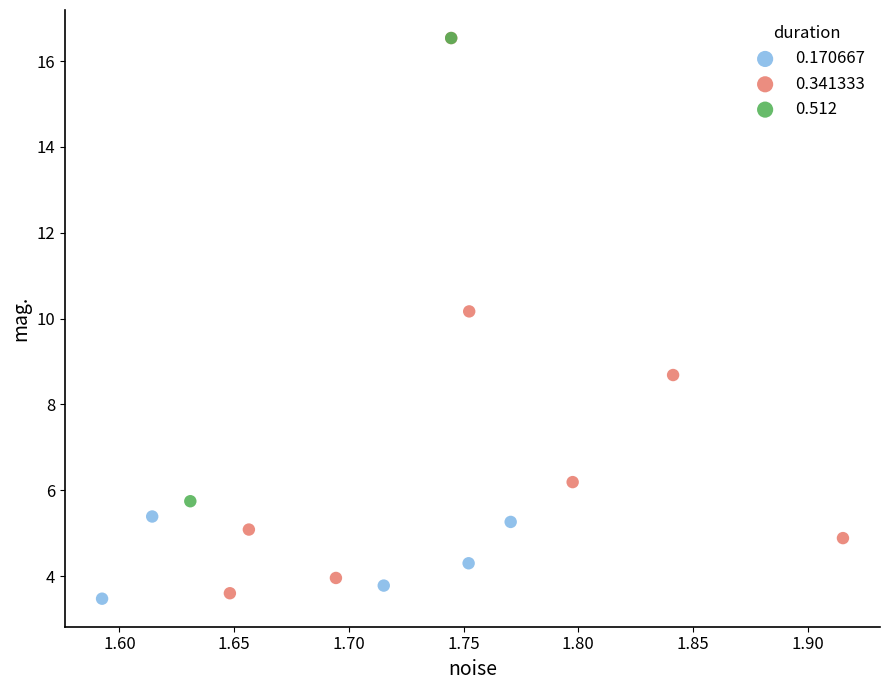

What are all the series names shown in the legend?

0.170667, 0.341333, 0.512